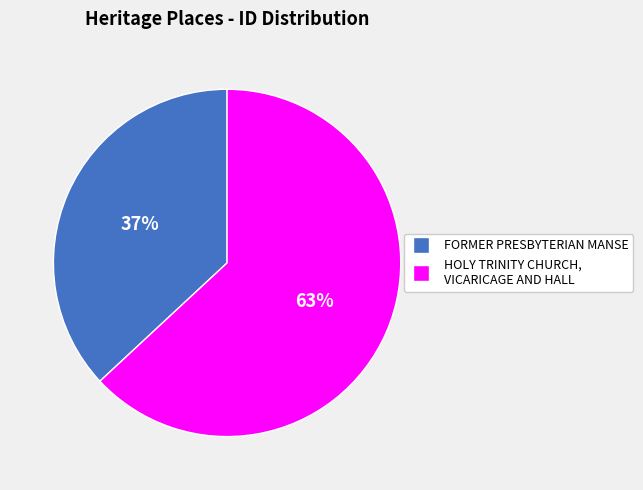

To the nearest percent, what is the average slice percentage?

50%